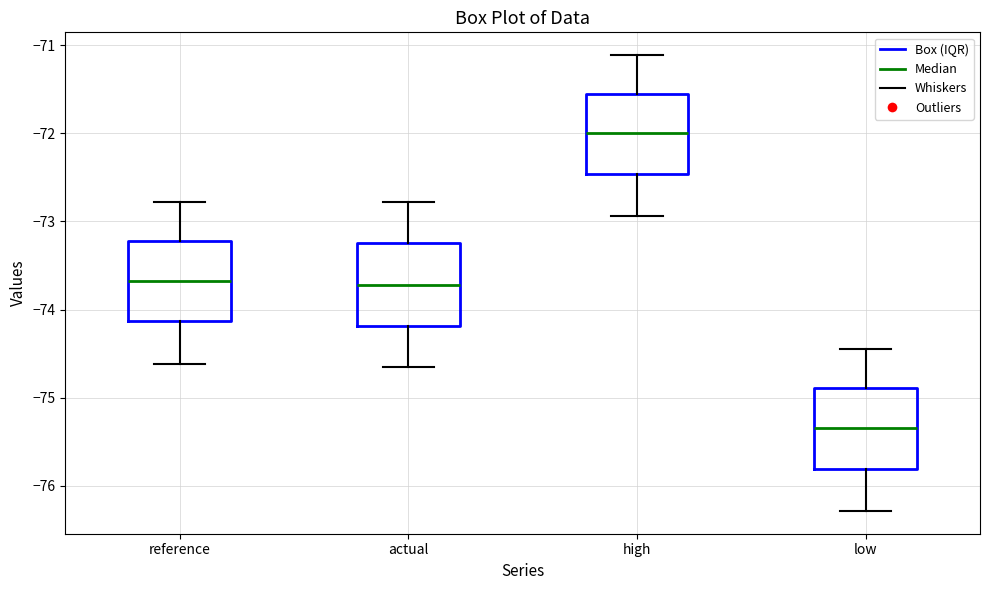

Where does the lower whisker of the box for reference end on the y-axis? The values are not printed on the chart, so give them approximately, as read against the axis.

-74.6